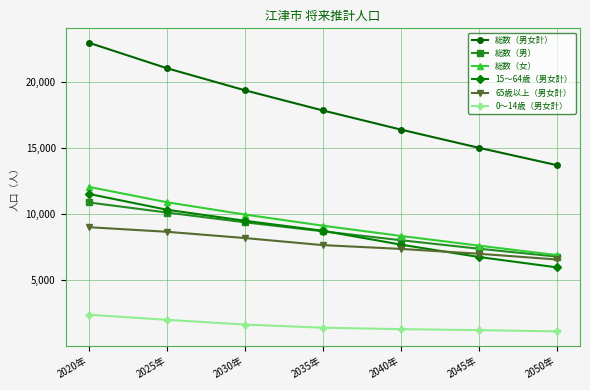

What is the label of the 6th point from the left?

2045年